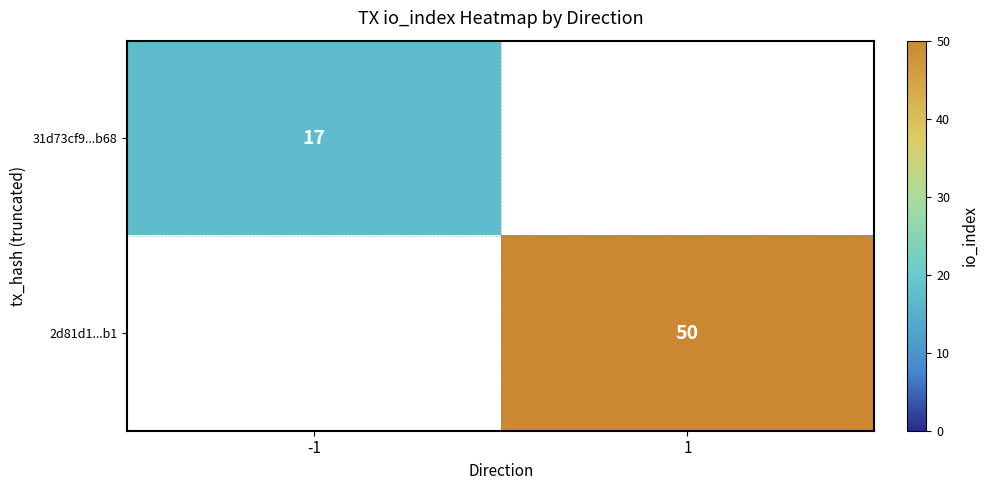

Is it true that 31d73cf9...b68 equals 24 at -1?

False